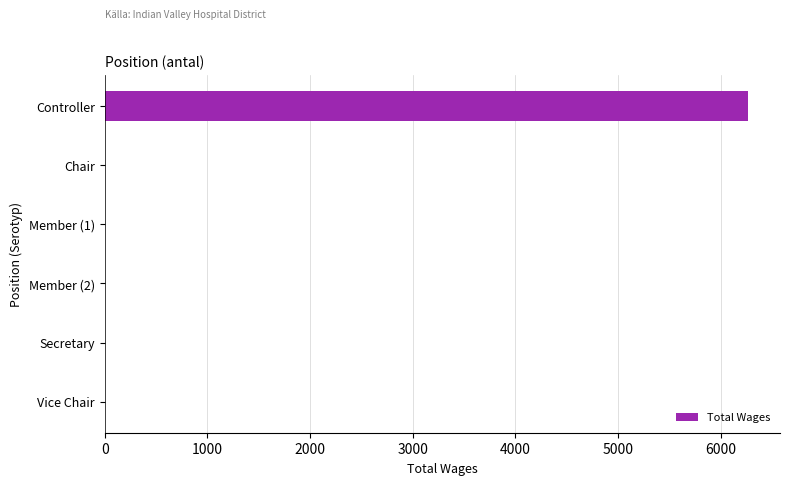

What is the sum of all values?

6266